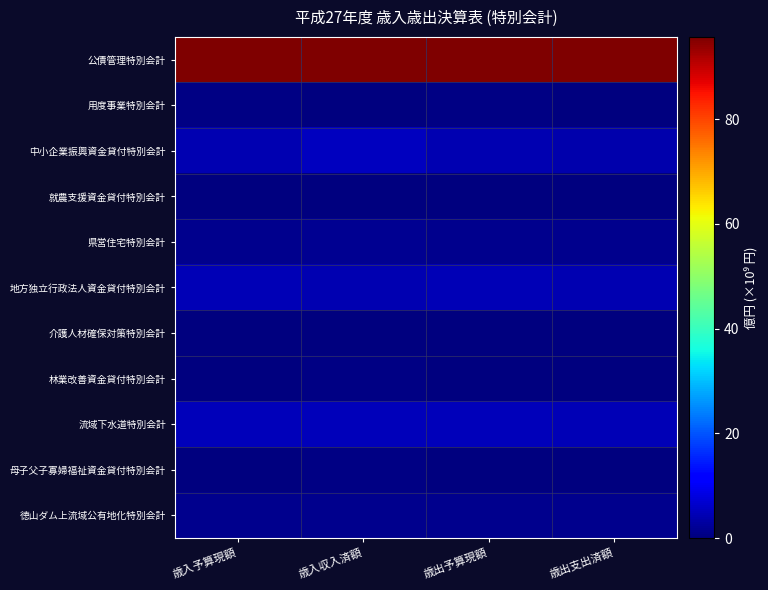

Rank the series by their maximum value, from lowest to highest.

介護人材確保対策特別会計, 就農支援資金貸付特別会計, 用度事業特別会計, 母子父子寡婦福祉資金貸付特別会計, 林業改善資金貸付特別会計, 徳山ダム上流域公有地化特別会計, 県営住宅特別会計, 地方独立行政法人資金貸付特別会計, 流域下水道特別会計, 中小企業振興資金貸付特別会計, 公債管理特別会計